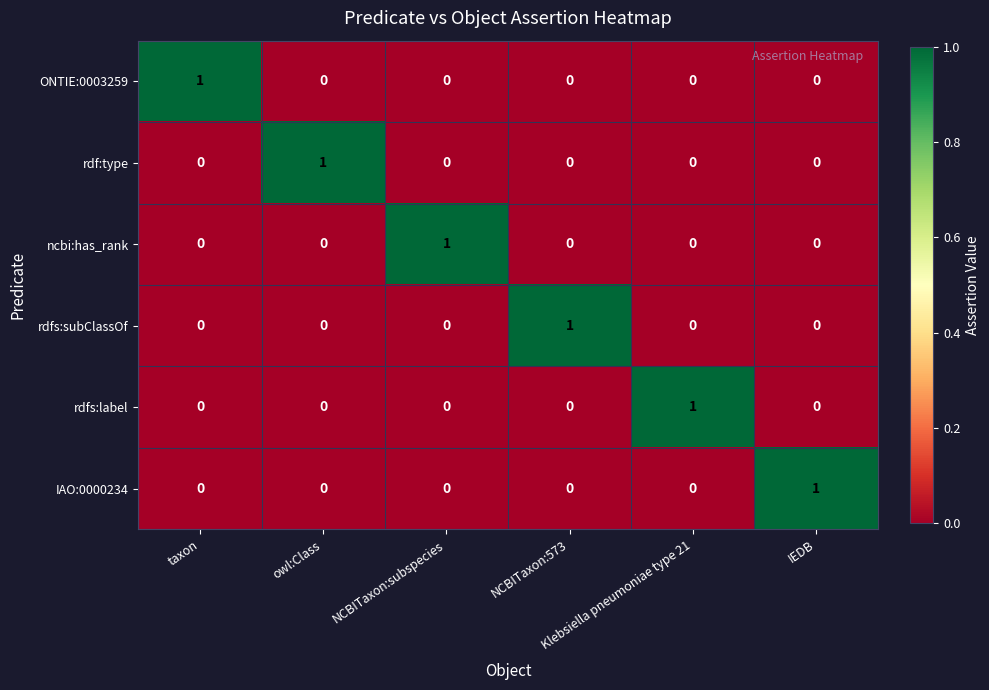

At how many categories does at least one series exceed 0?

6